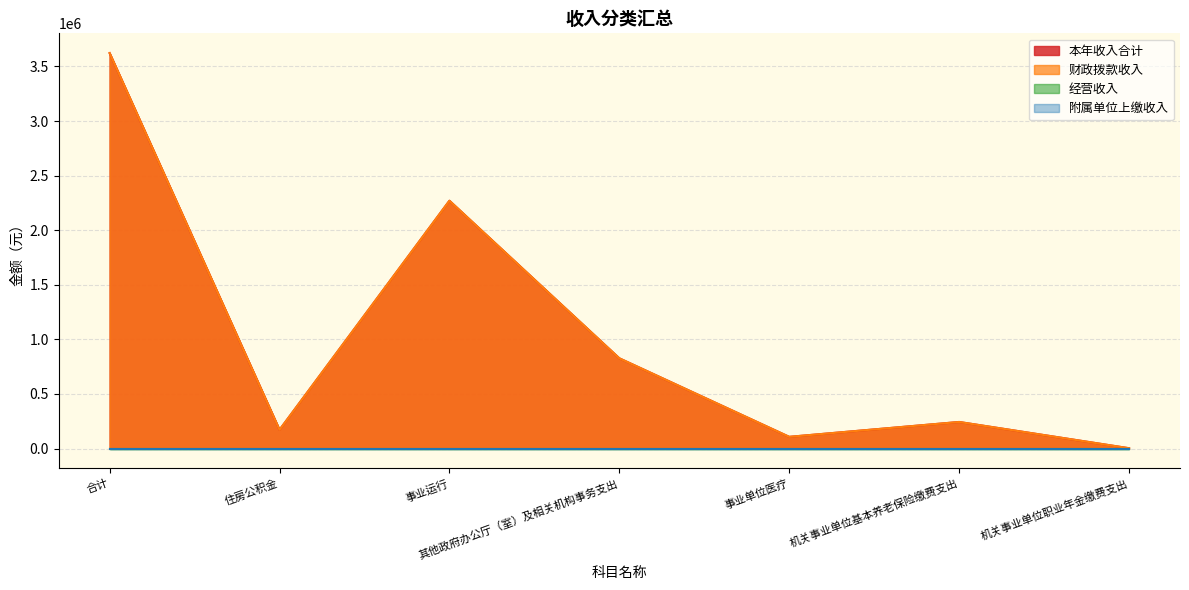

What is the value of the 财政拨款收入 point at the 4th from the left?

826710.6